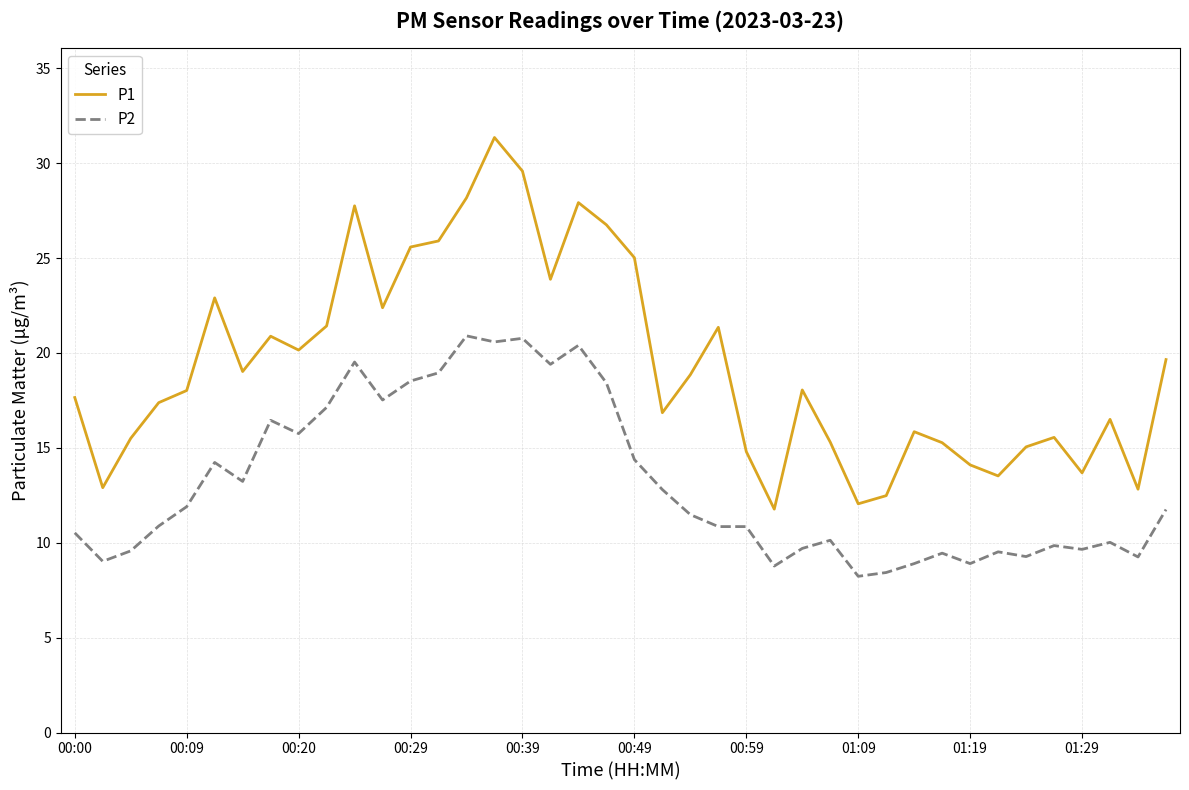

Rank the series by their maximum value, from lowest to highest.

P2, P1